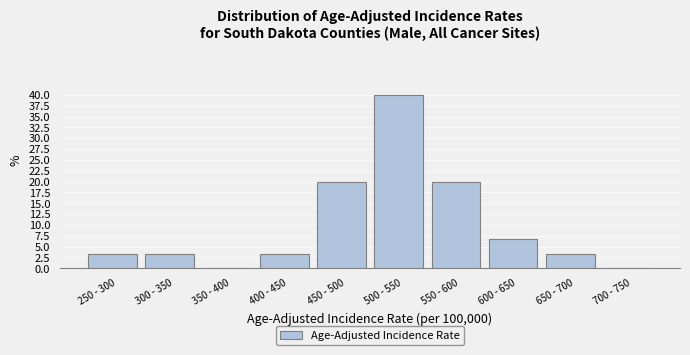

Reading left to right, transcribe all the data shown in this chart.

250 - 300=3.3	300 - 350=3.3	350 - 400=0.0	400 - 450=3.3	450 - 500=20.0	500 - 550=40.0	550 - 600=20.0	600 - 650=6.7	650 - 700=3.3	700 - 750=0.0